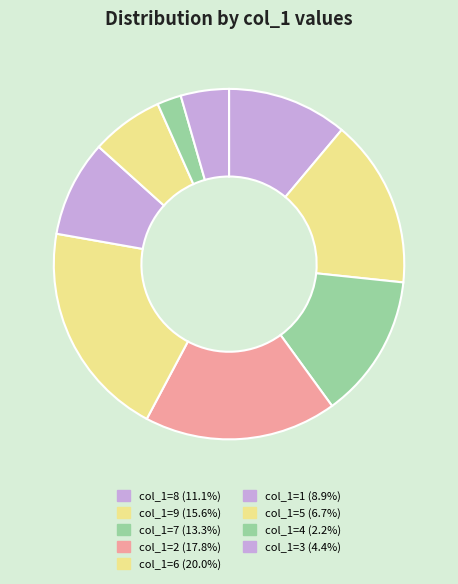

Which slice is the largest?

6